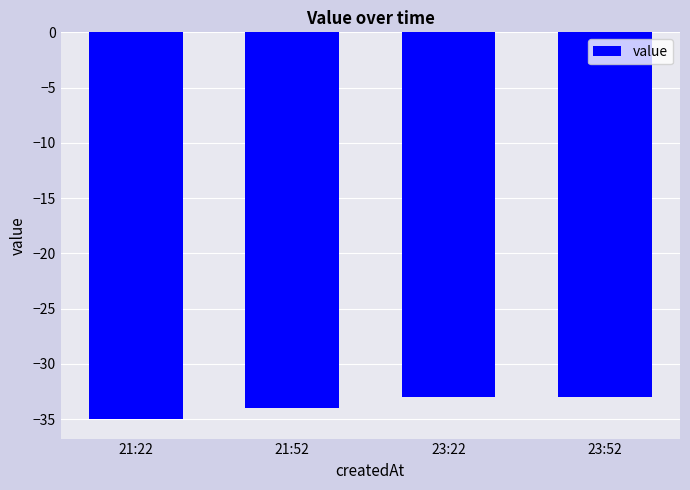

Where is the data nearest to the value -34?

21:52